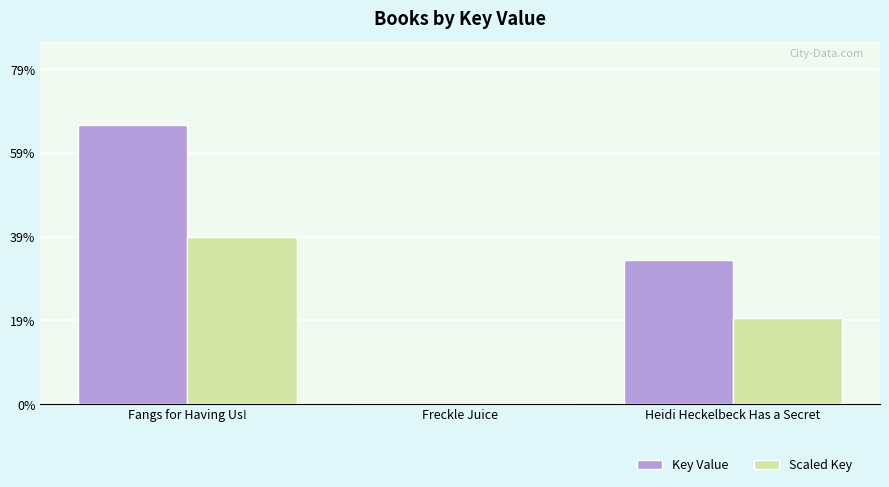

True or false: Scaled Key has a value of 74271410.1 at Heidi Heckelbeck Has a Secret.

False